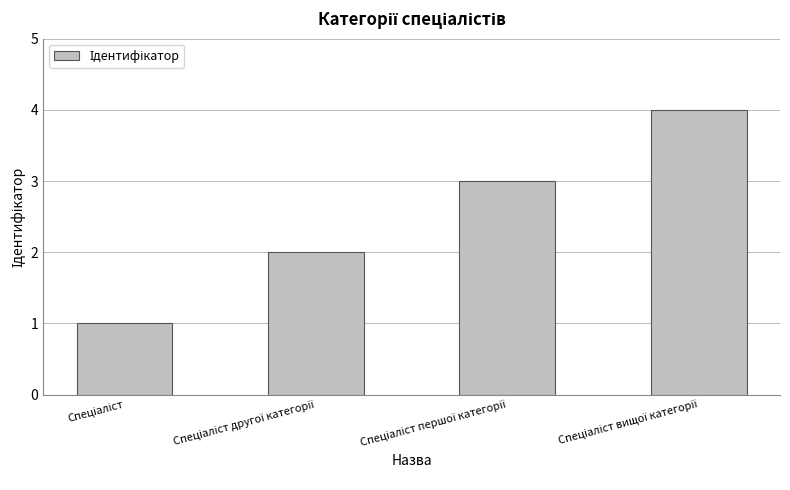

What is the sum of all values?

10